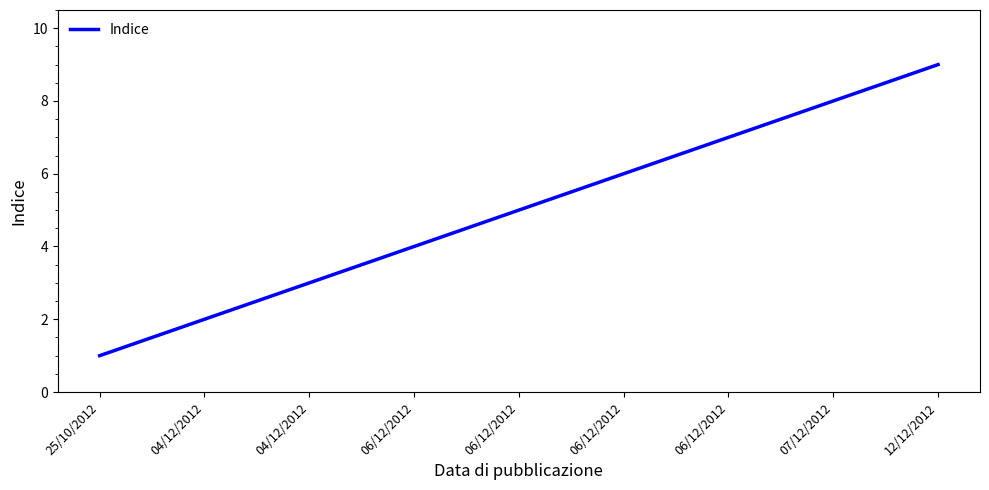

What is the ratio of the value at 12/12/2012 to the value at 06/12/2012?

2.2